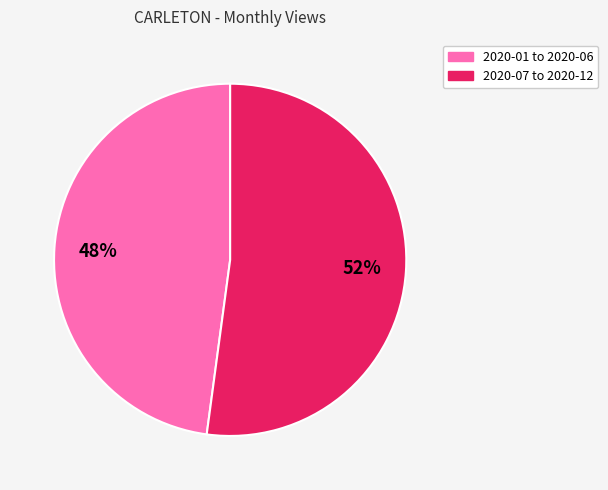

To the nearest percent, what is the difference between the largest and smallest slice percentages?

4%